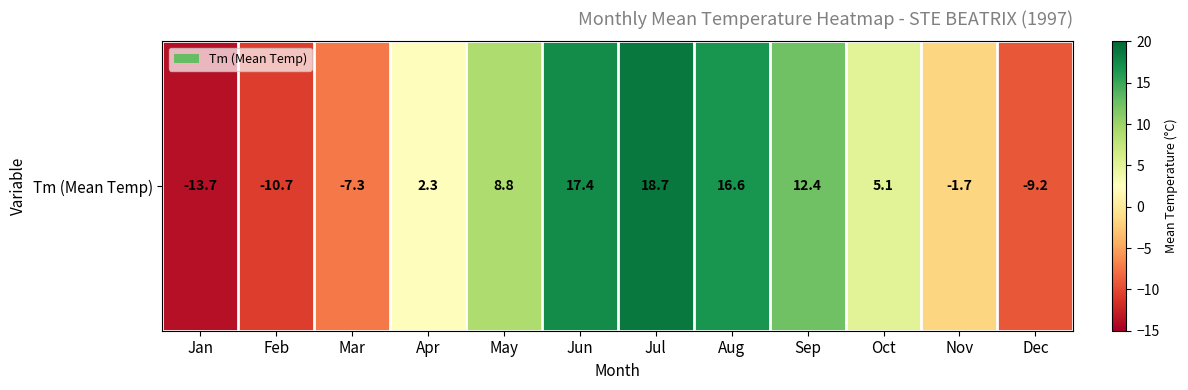

Between Jan and Sep, which is larger?

Sep